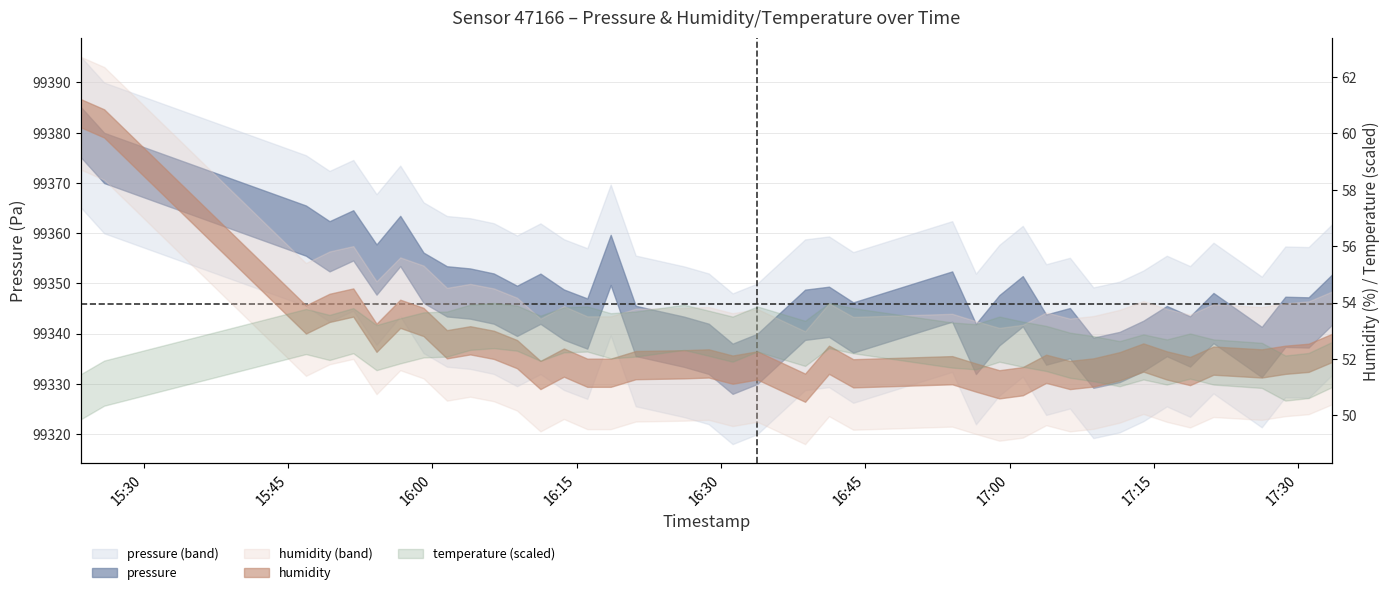

Does the chart have visible grid lines?

Yes